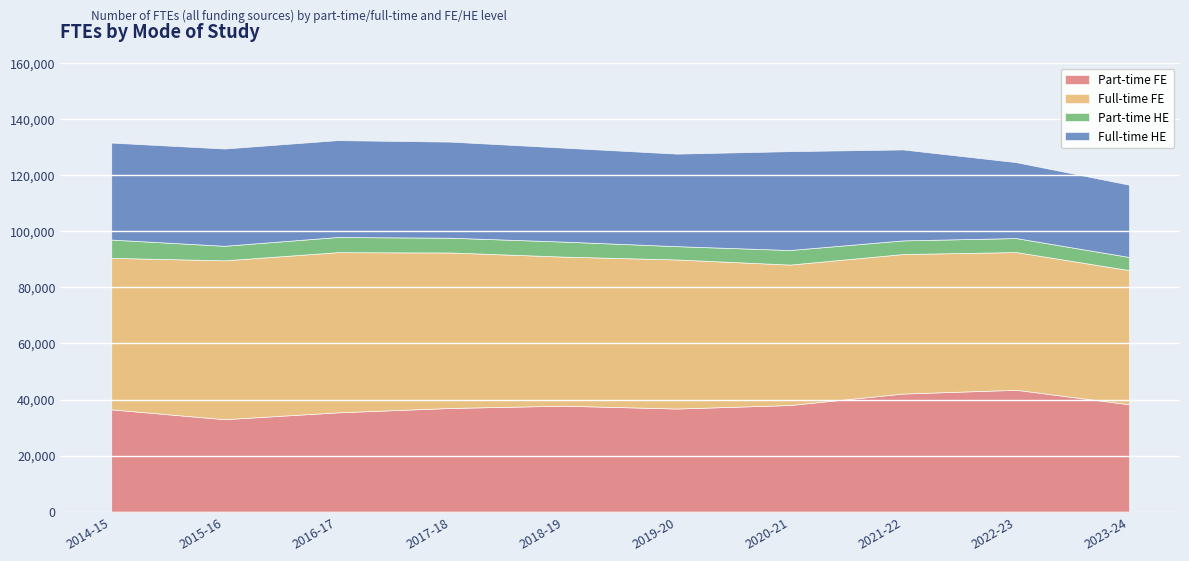

At which label is Part-time HE closest to 5605?

2016-17